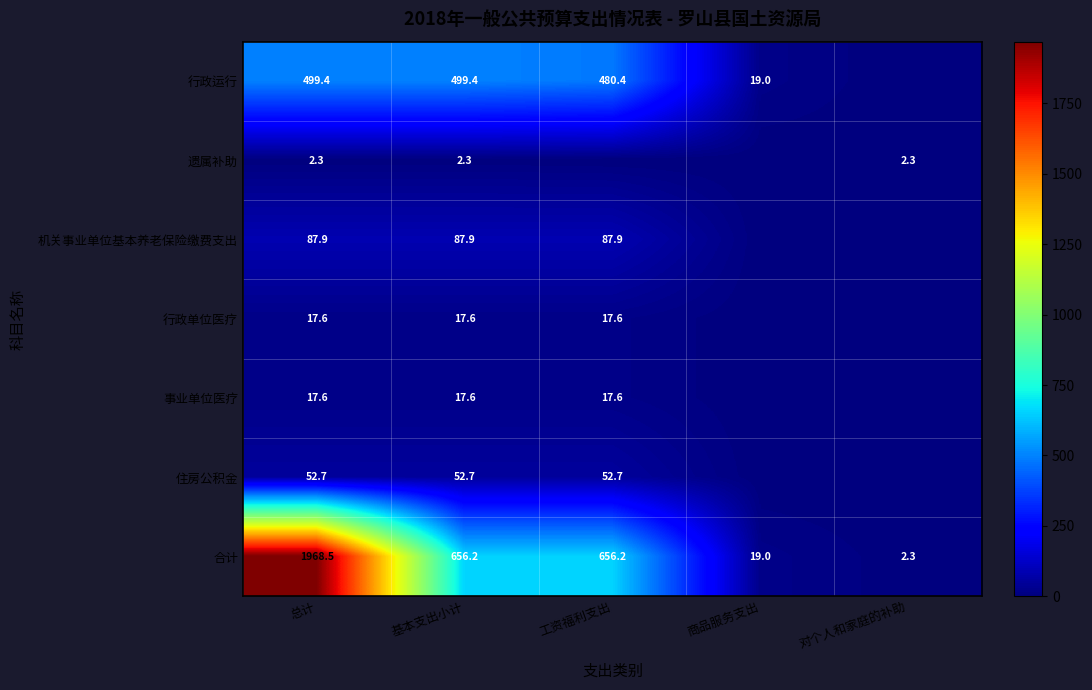

Is it true that 行政运行 equals 876.2 at 总计?

False